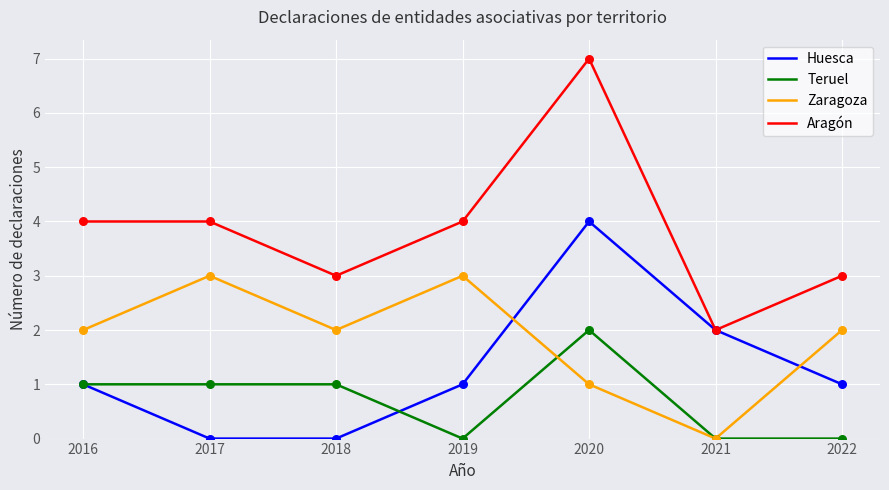

What is the difference between the highest and lowest values at 2019?

4